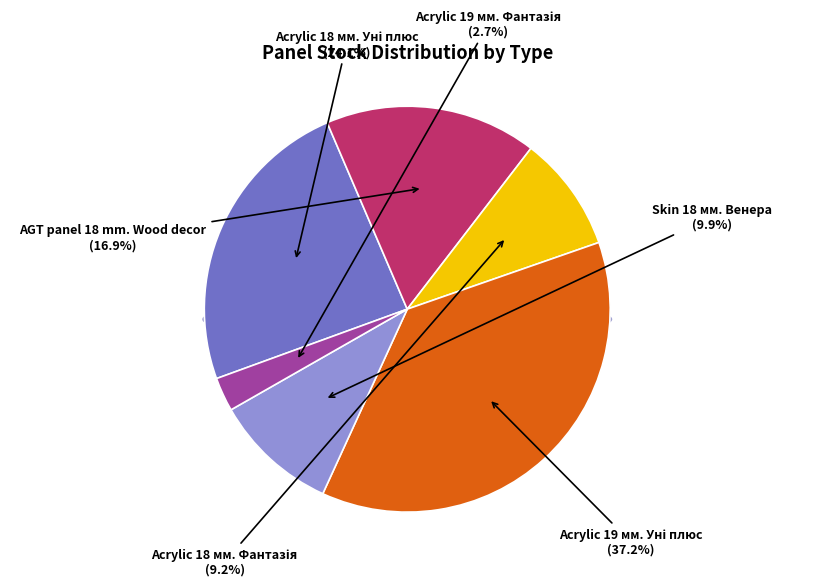

Rank the categories by value from lowest to highest.

Acrylic 19 мм. Фантазія, Acrylic 18 мм. Фантазія, Skin 18 мм. Венера, AGT panel 18 mm. Wood decor, Acrylic 18 мм. Уні плюс, Acrylic 19 мм. Уні плюс